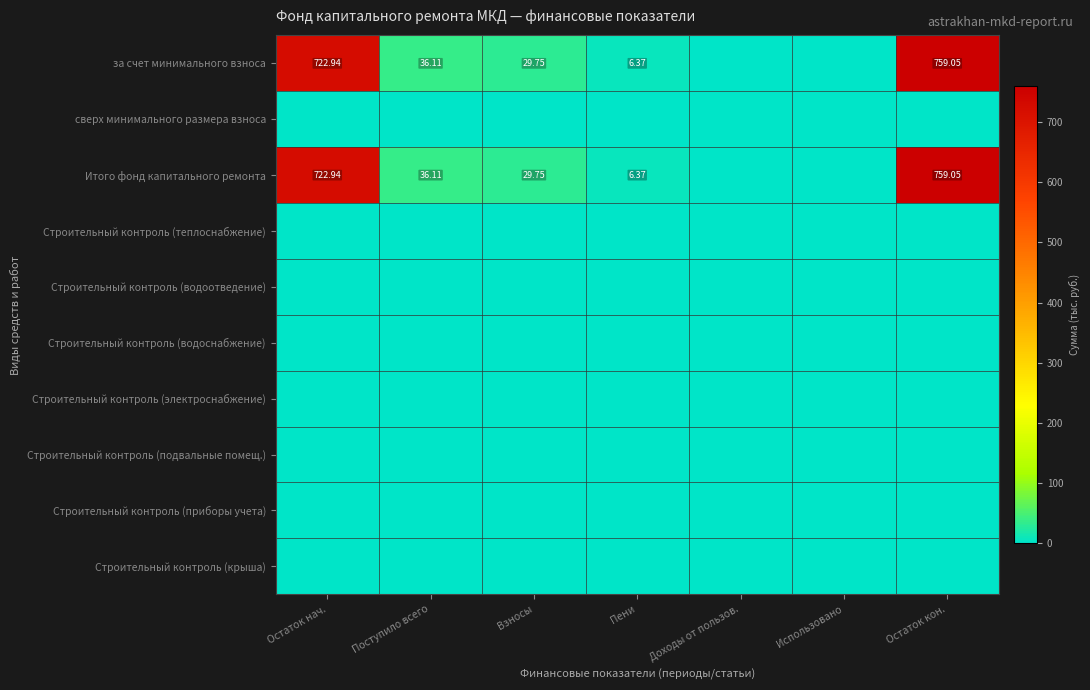

At which label is Строительный контроль (водоснабжение) closest to 0?

Остаток нач.